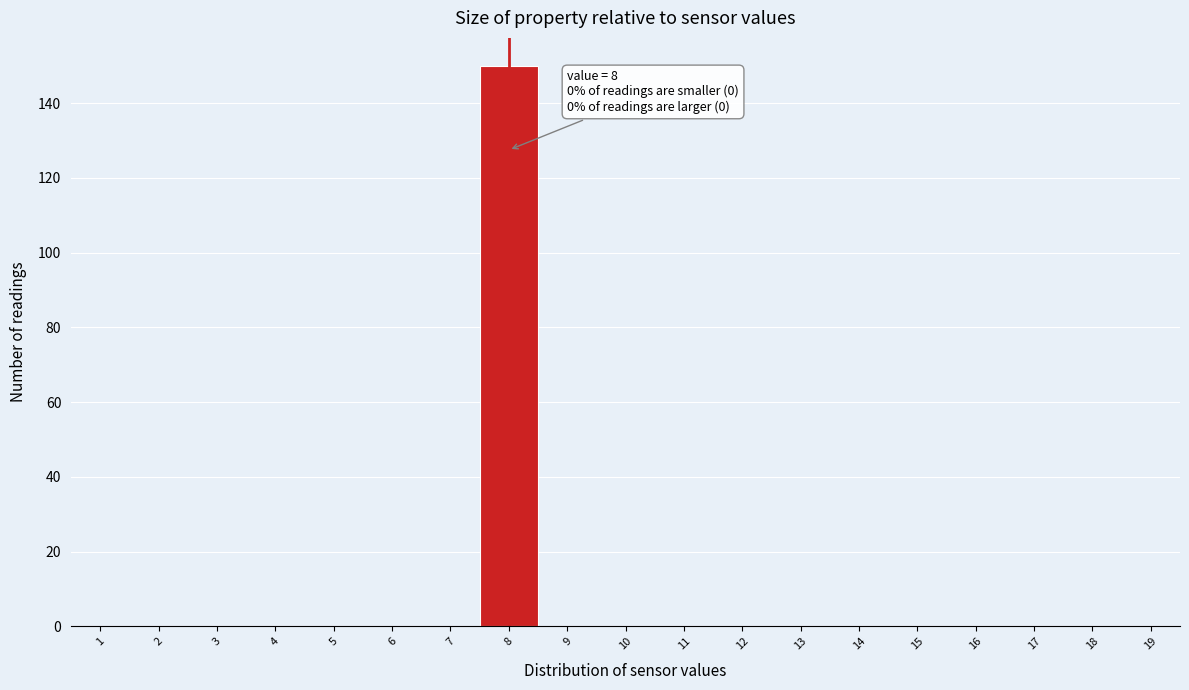

Reading right to left, list all the values displayed in this chart.

19=0	18=0	17=0	16=0	15=0	14=0	13=0	12=0	11=0	10=0	9=0	8=150	7=0	6=0	5=0	4=0	3=0	2=0	1=0